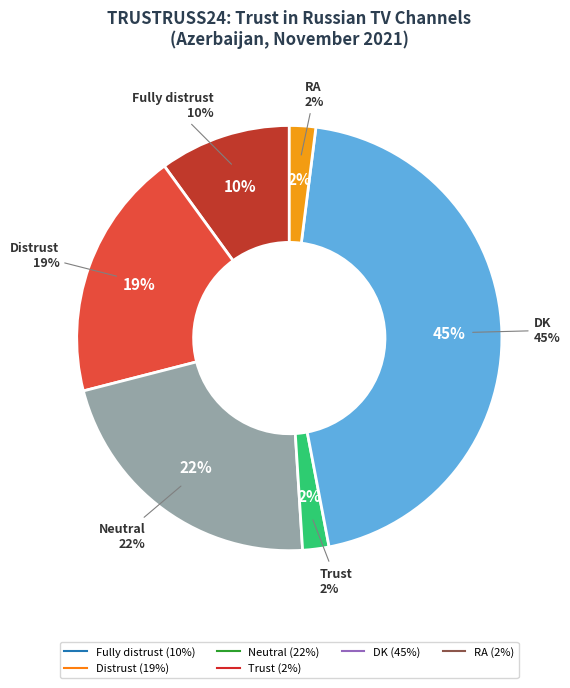

Does RA represent more than half of the total?

No